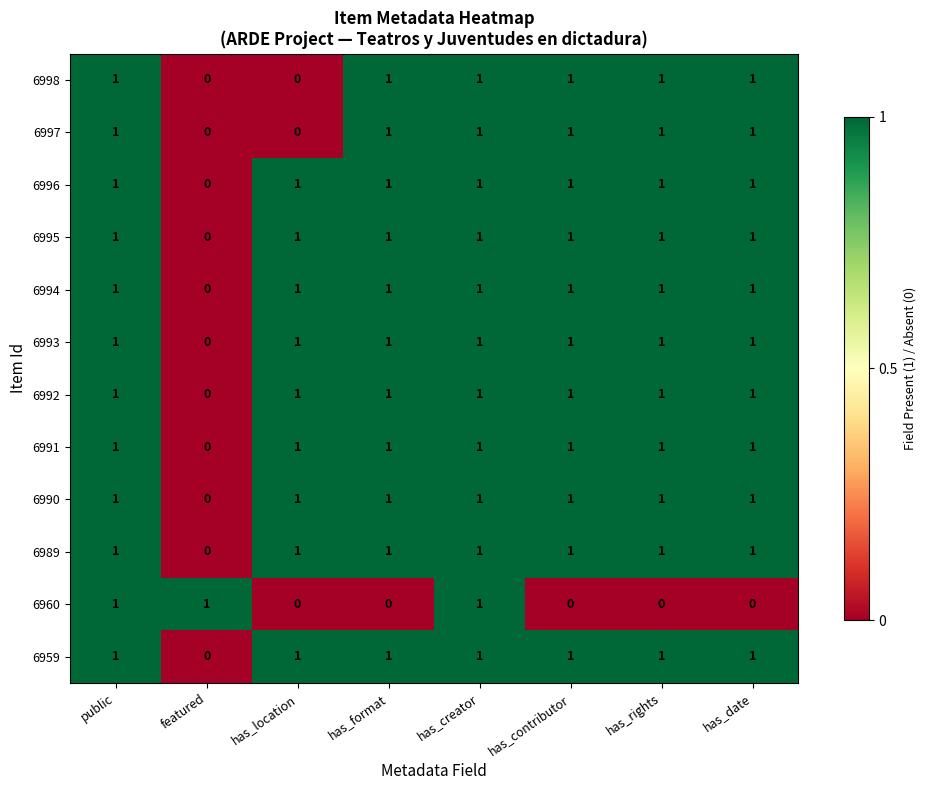

At which label does 6959 reach its minimum?

featured